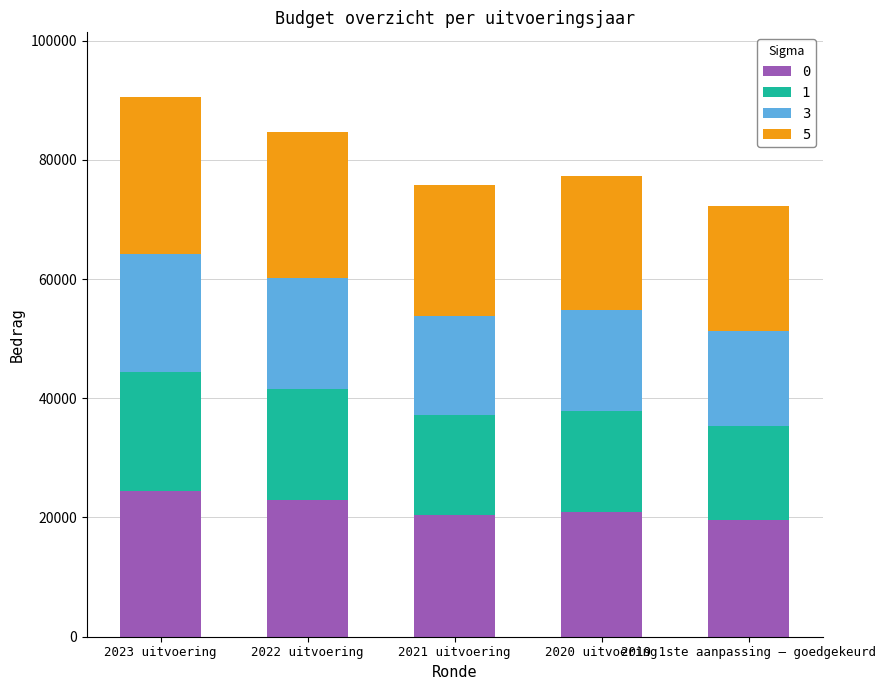

What is the lowest value of the 0 series?

19508.9